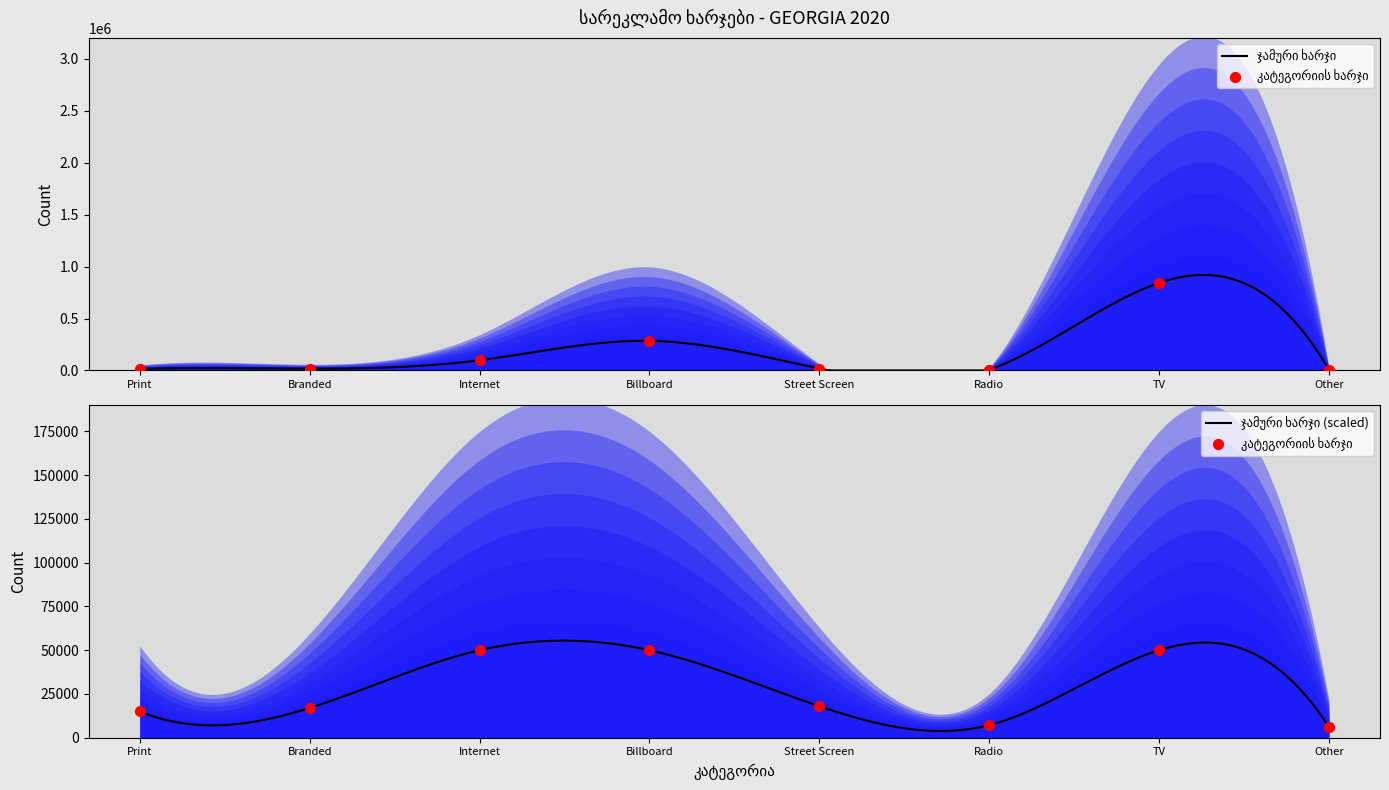

At how many categories does at least one series exceed 391715?

1